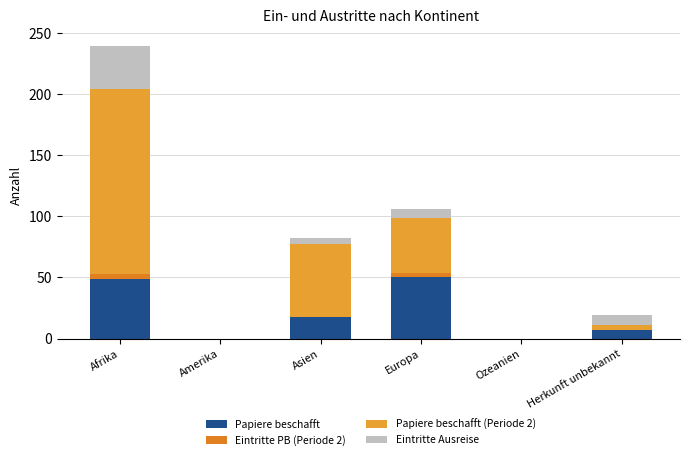

Are the bars horizontal?

No